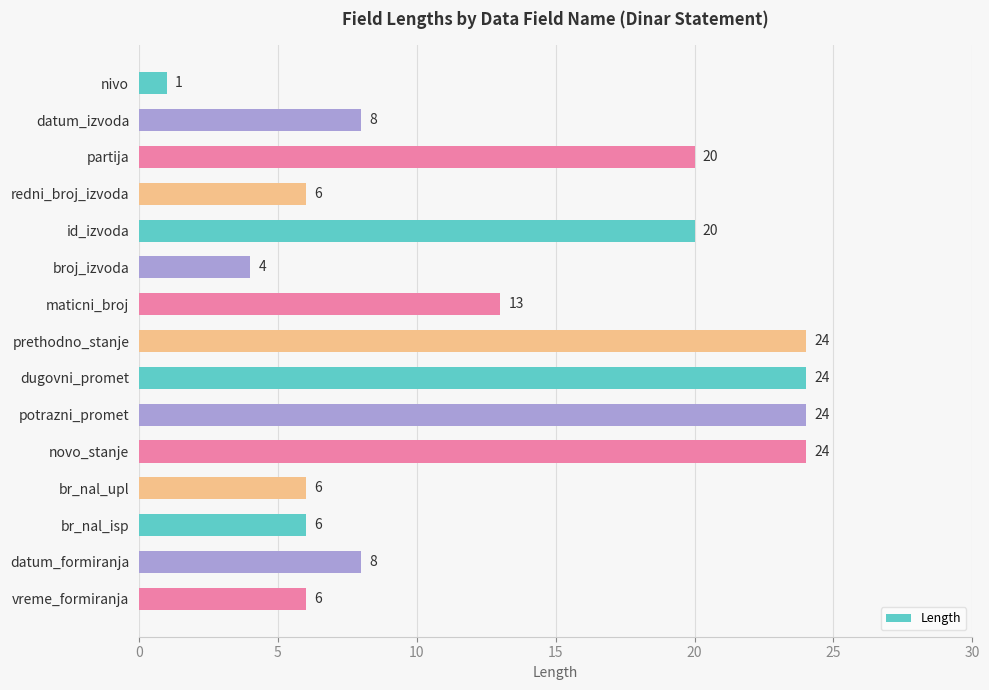

How many series are shown in this chart?

1